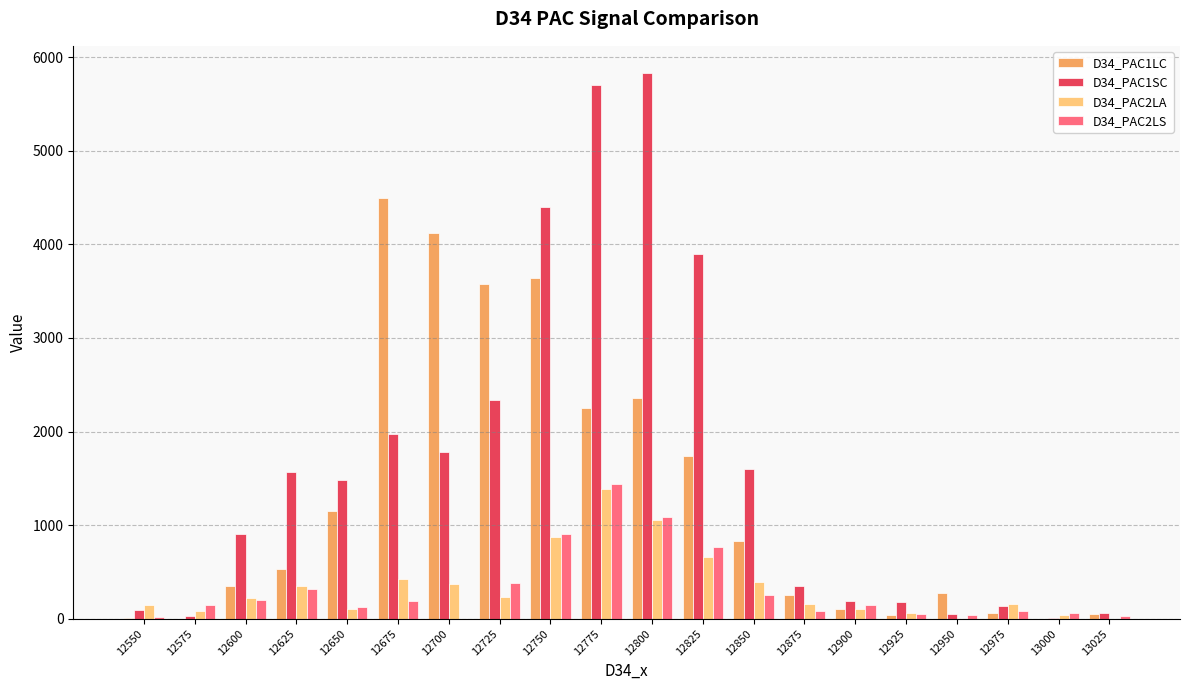

Which series has the largest total across all categories?

D34_PAC1SC